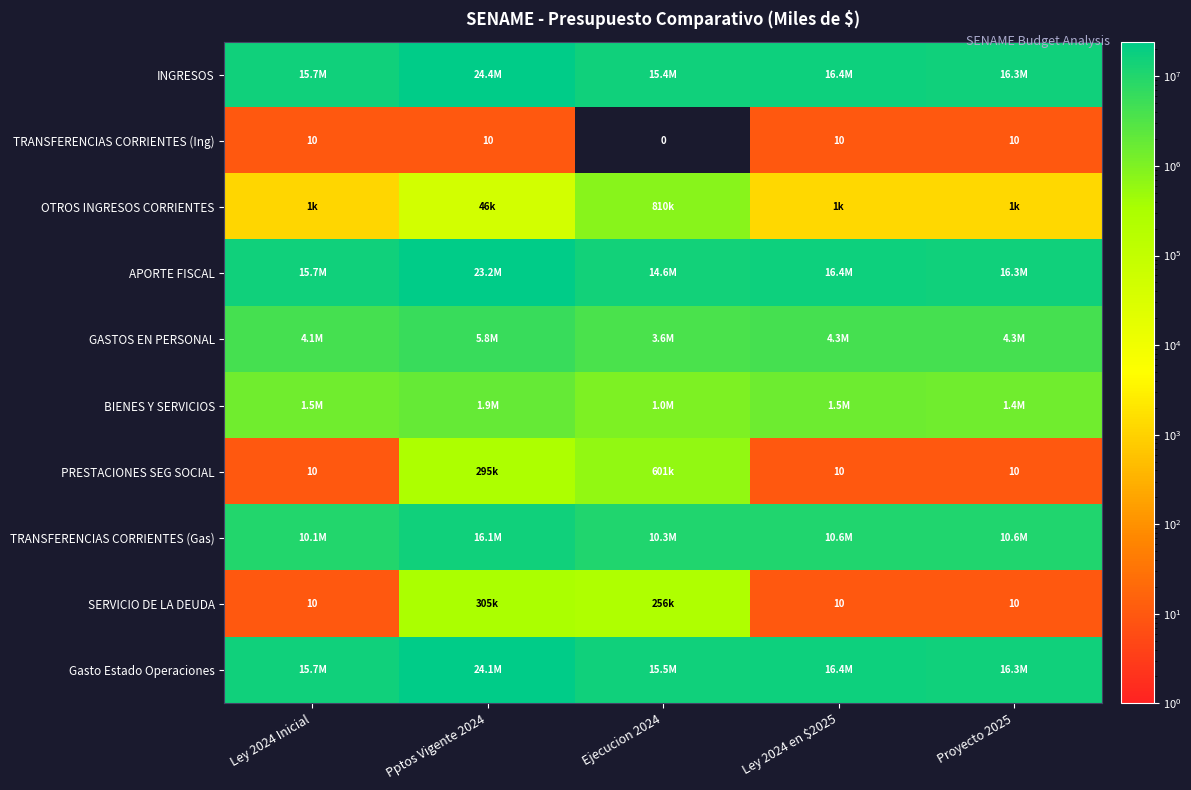

Count the number of categories in the chart.

5